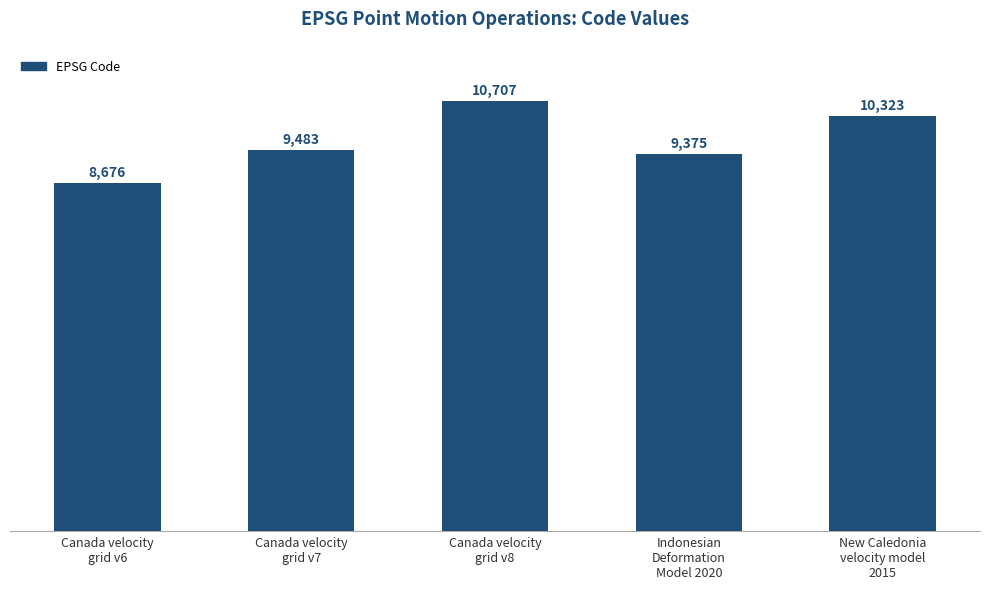

What is the smallest value displayed?

8676